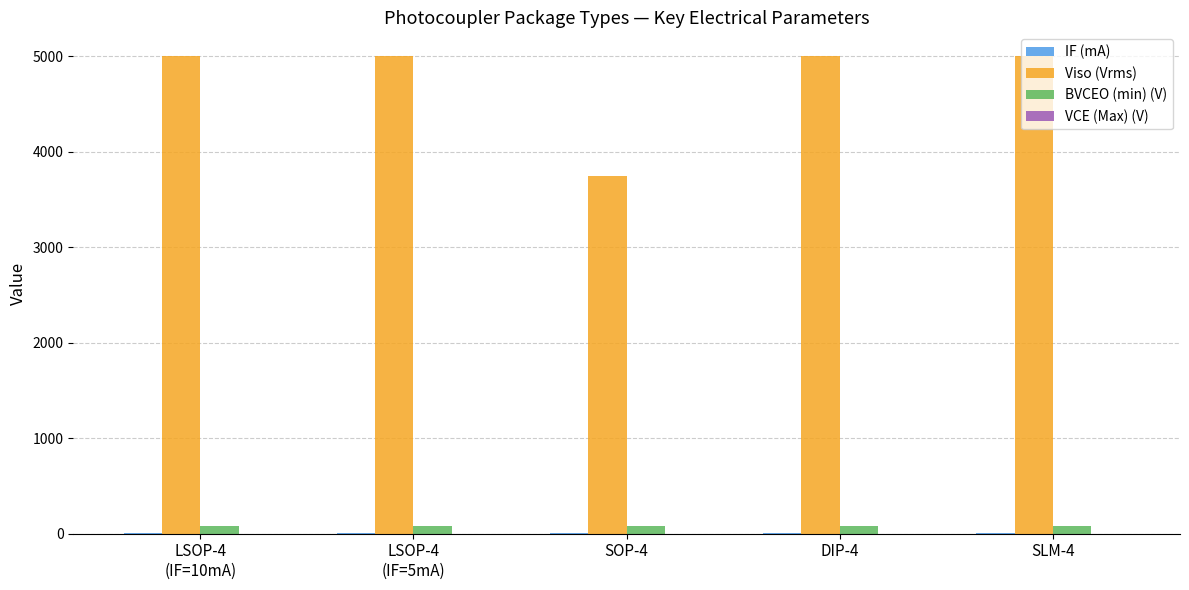

What is the maximum value for Viso (Vrms)?

5000.0